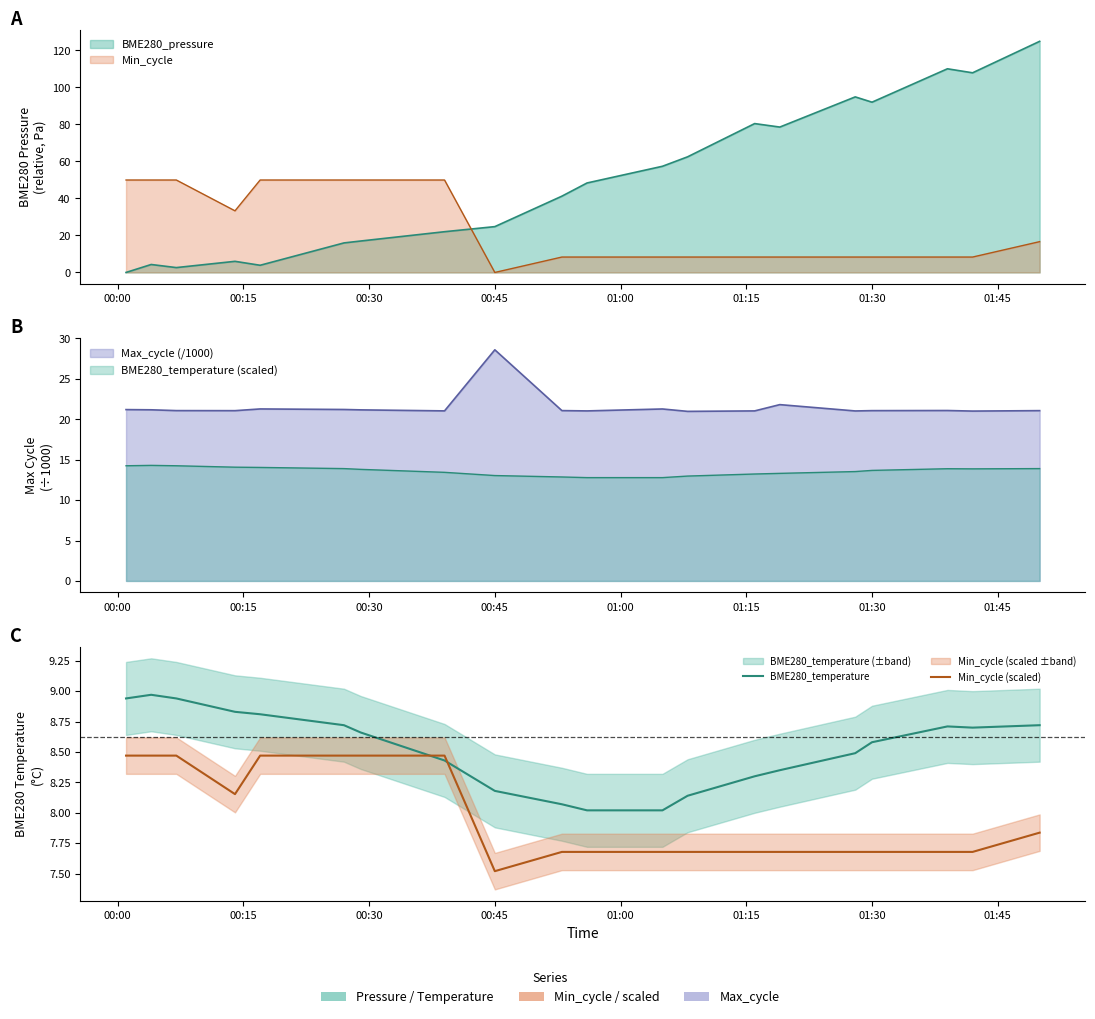

List the series in order of their overall mean, highest first.

BME280_temperature, Min_cycle (scaled)